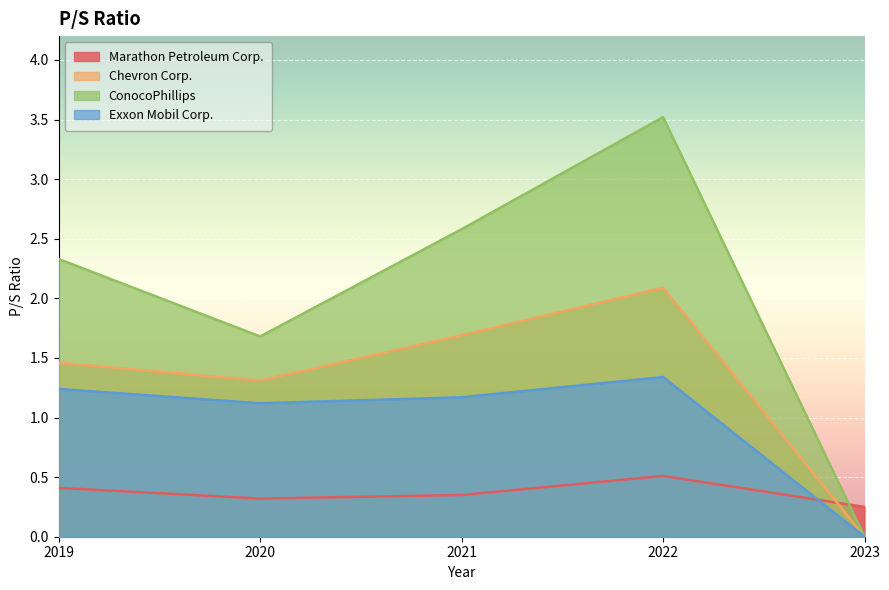

At which category is the sum across all series the highest?

2022